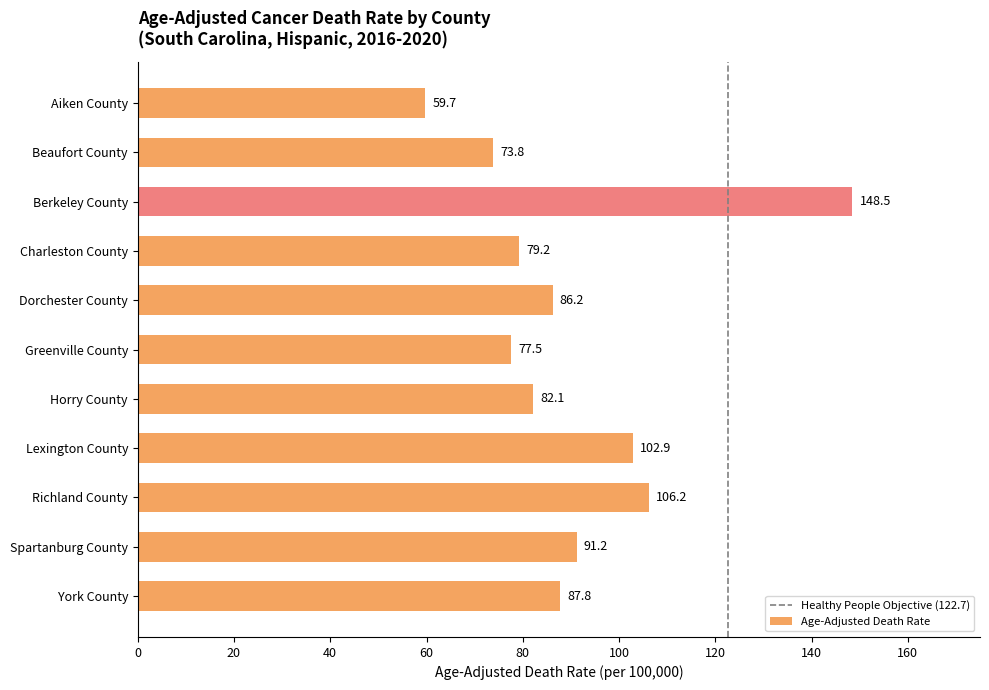

Which category has the lowest value across all series?

Aiken County